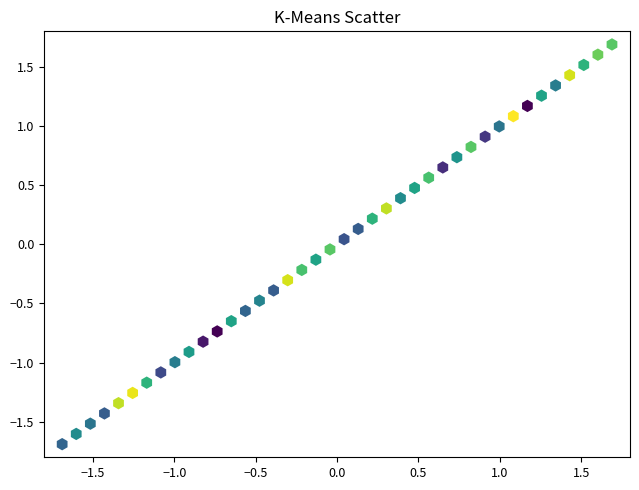

What is the range of X values (max minus min)?

3.4